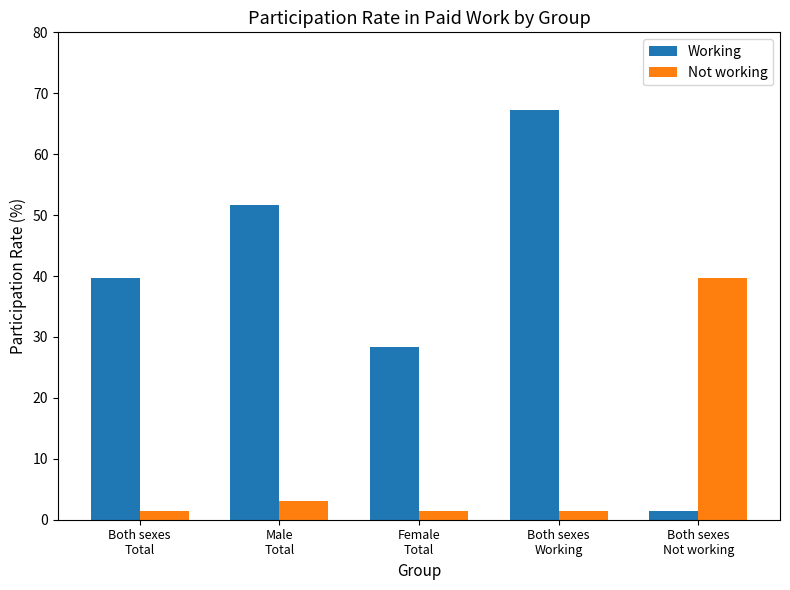

What are all the series names shown in the legend?

Working, Not working